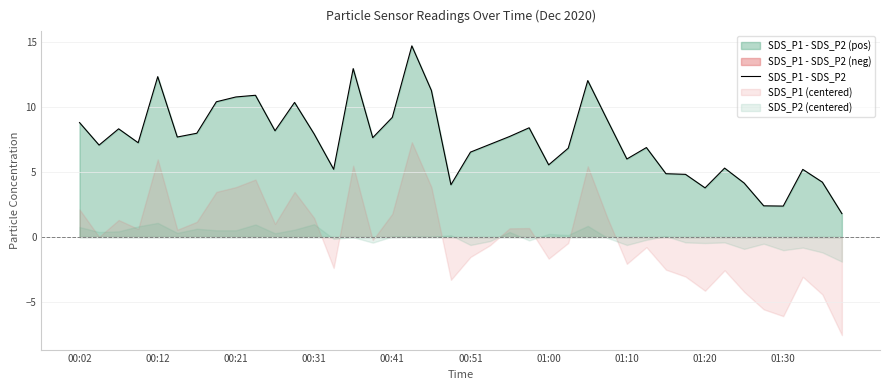

Is it true that SDS_P1 - SDS_P2 equals 9.2 at 00:41?

True